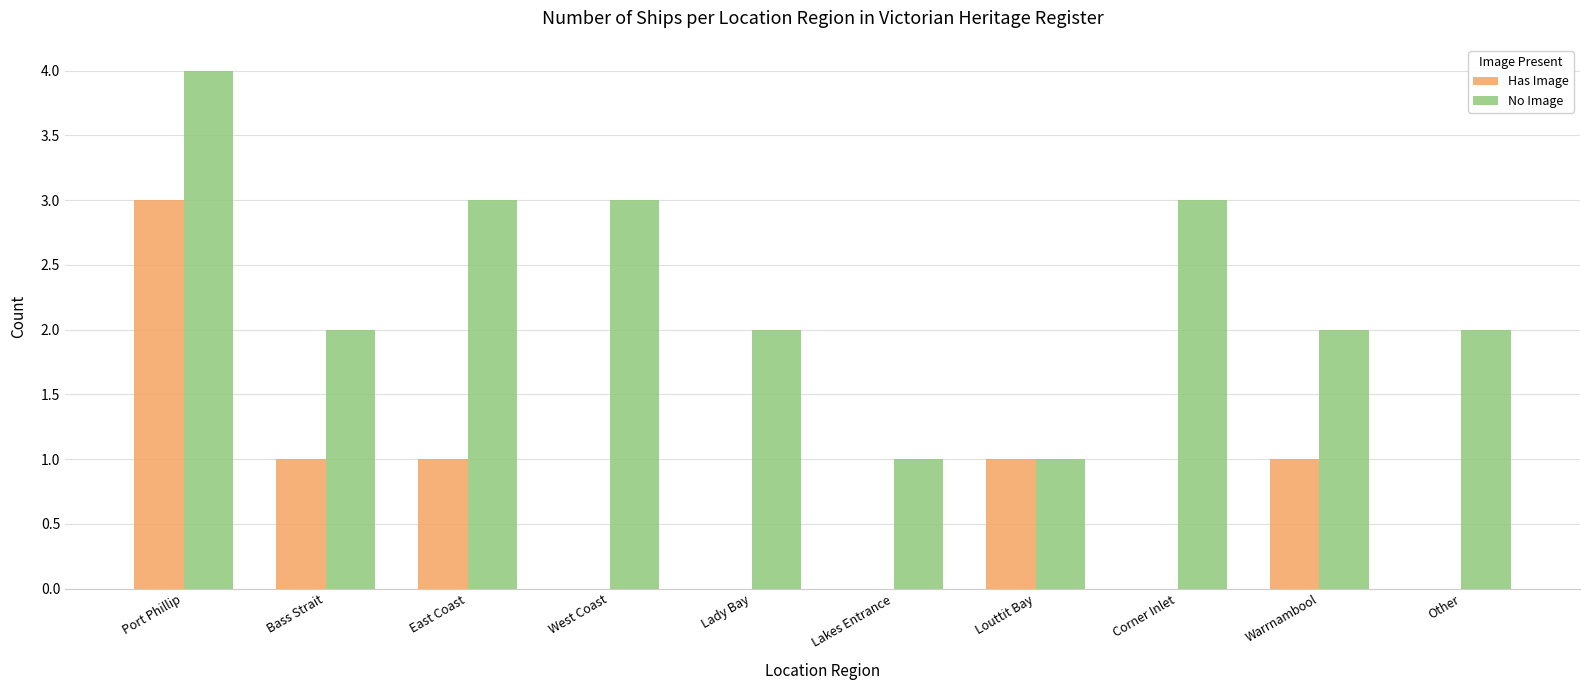

Reading left to right, what are all the values shown in this chart?

Has Image: Port Phillip=3	Bass Strait=1	East Coast=1	West Coast=0	Lady Bay=0	Lakes Entrance=0	Louttit Bay=1	Corner Inlet=0	Warrnambool=1	Other=0
No Image: Port Phillip=4	Bass Strait=2	East Coast=3	West Coast=3	Lady Bay=2	Lakes Entrance=1	Louttit Bay=1	Corner Inlet=3	Warrnambool=2	Other=2